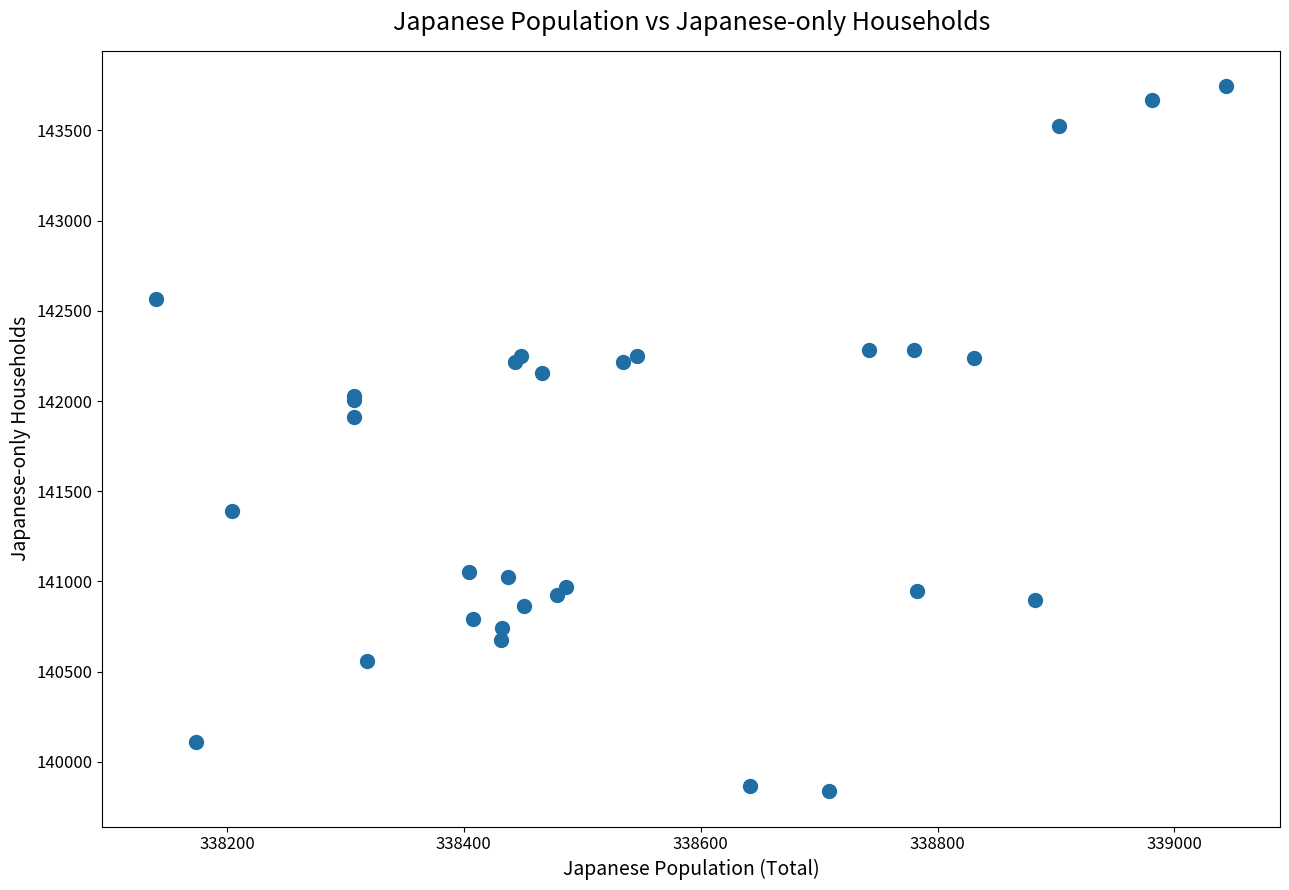

What Y value in the scatter plot is closest to 141791?

141914